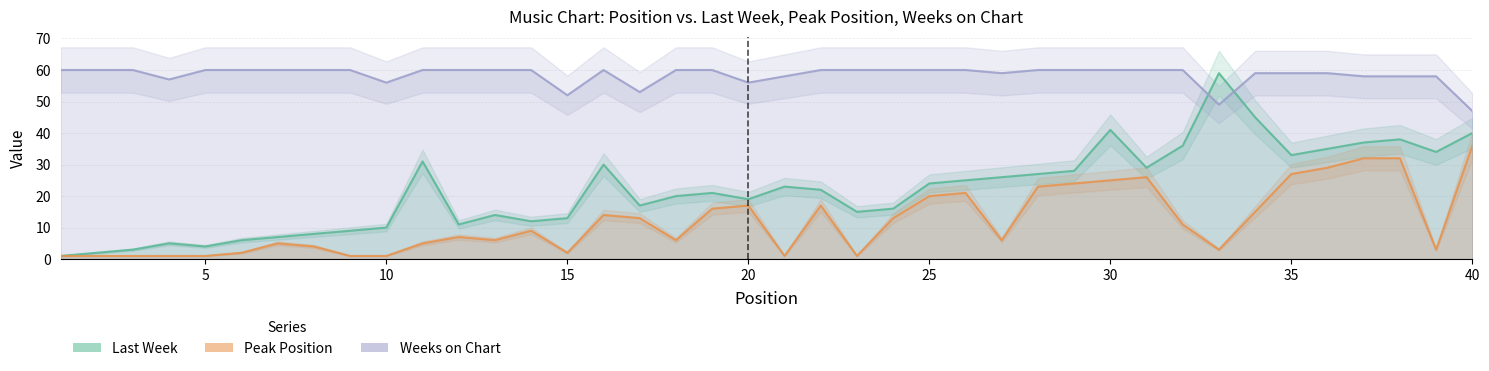

True or false: Weeks on Chart and Peak Position cross at least once.

False